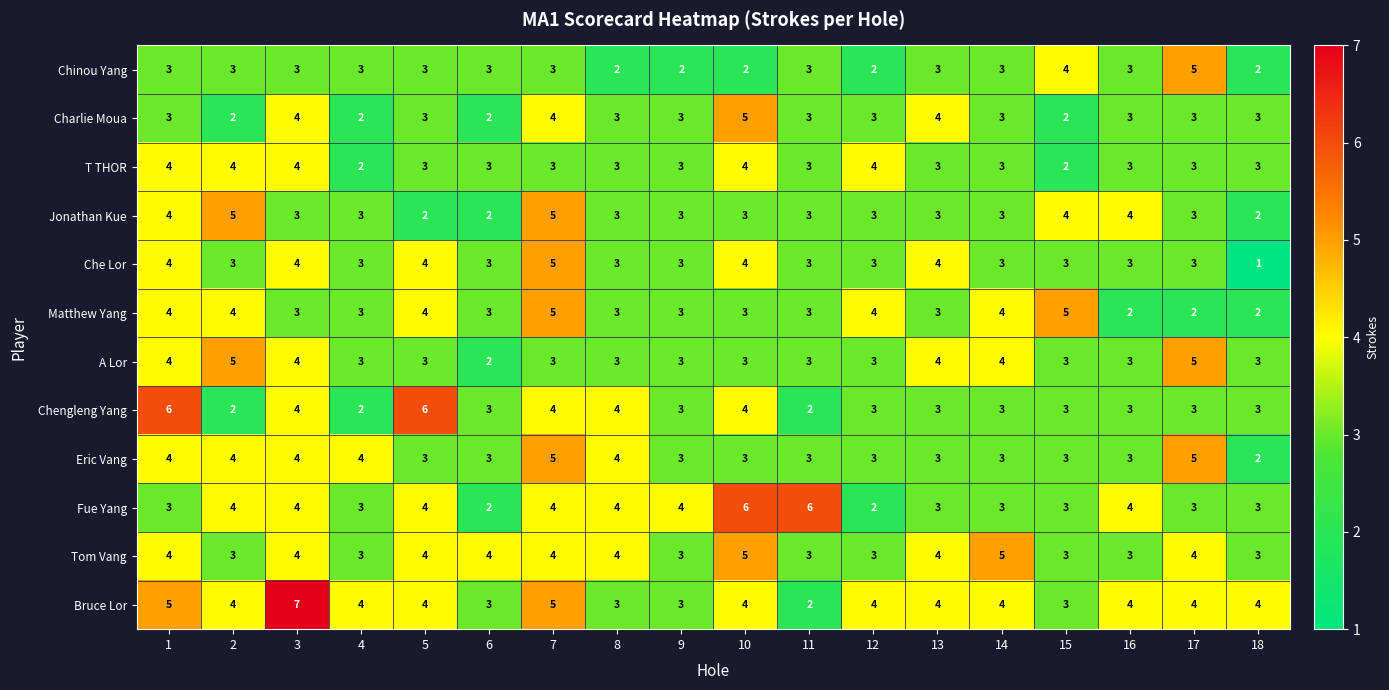

What is the minimum value shown in the chart?

1